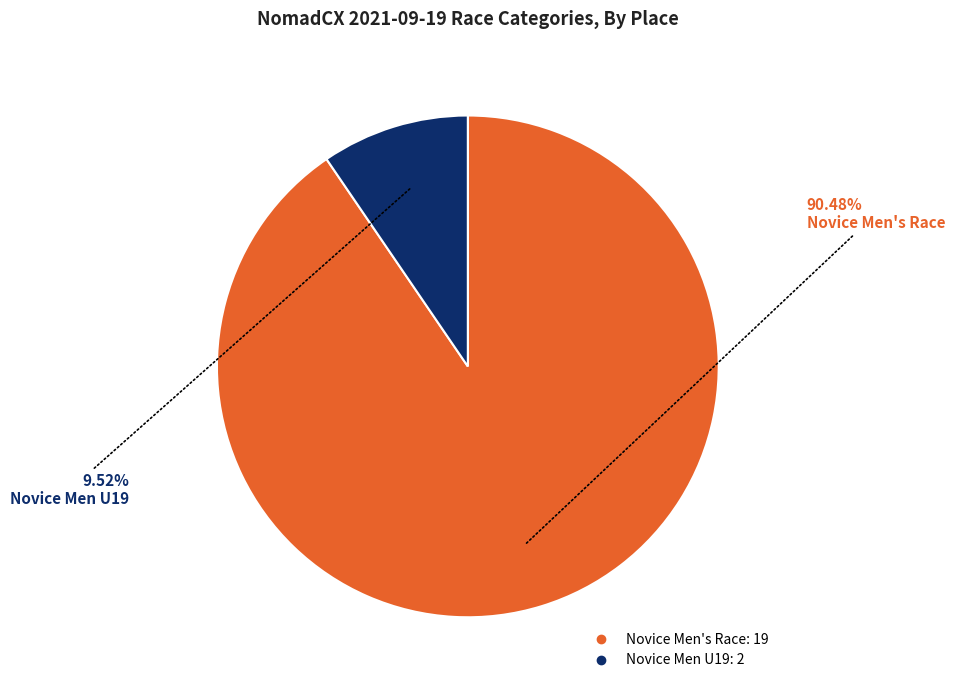

Approximately how many times larger is the value at Novice Men's Race compared to Novice Men U19?

9.5